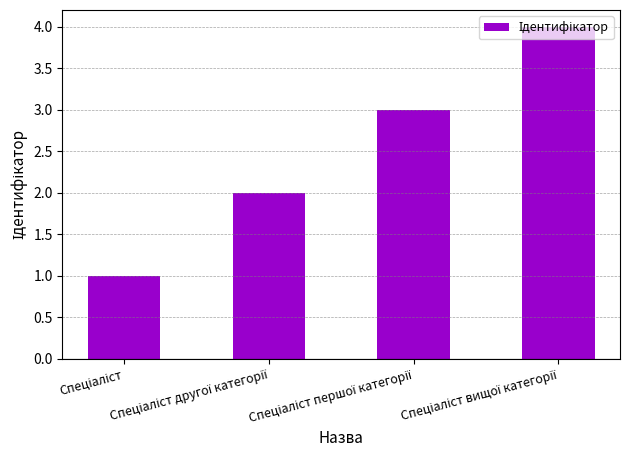

What is the difference between the maximum and minimum values?

3